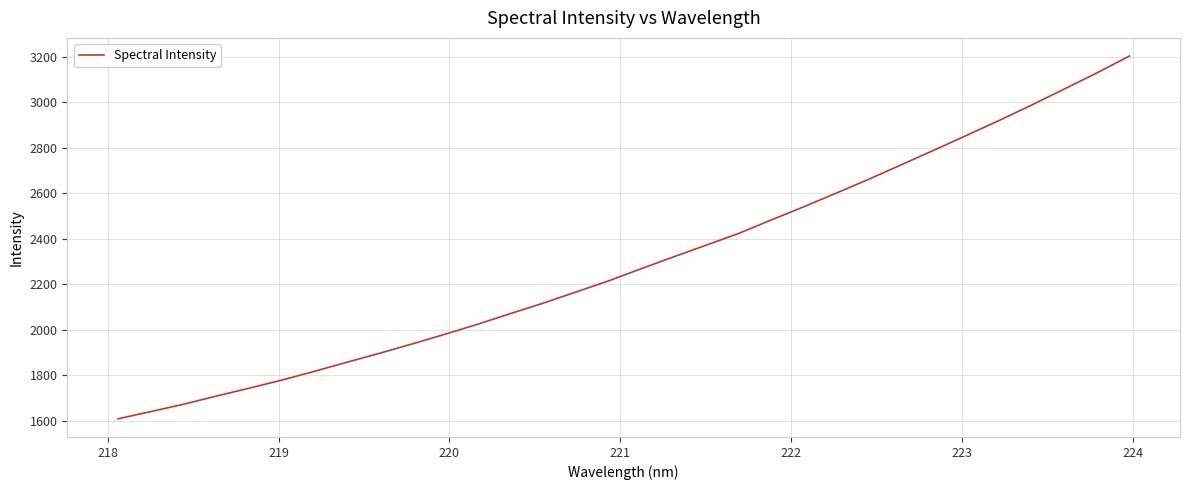

Reading right to left, list all the values displayed in this chart.

3202.2	3128.0	3057.2	2987.1	2919.1	2853.5	2788.7	2724.7	2660.9	2599.8	2539.7	2481.6	2422.3	2370.9	2319.4	2266.8	2213.5	2164.7	2116.0	2070.3	2023.9	1979.9	1937.7	1896.5	1857.2	1817.1	1778.6	1743.1	1708.6	1672.9	1640.7	1609.2